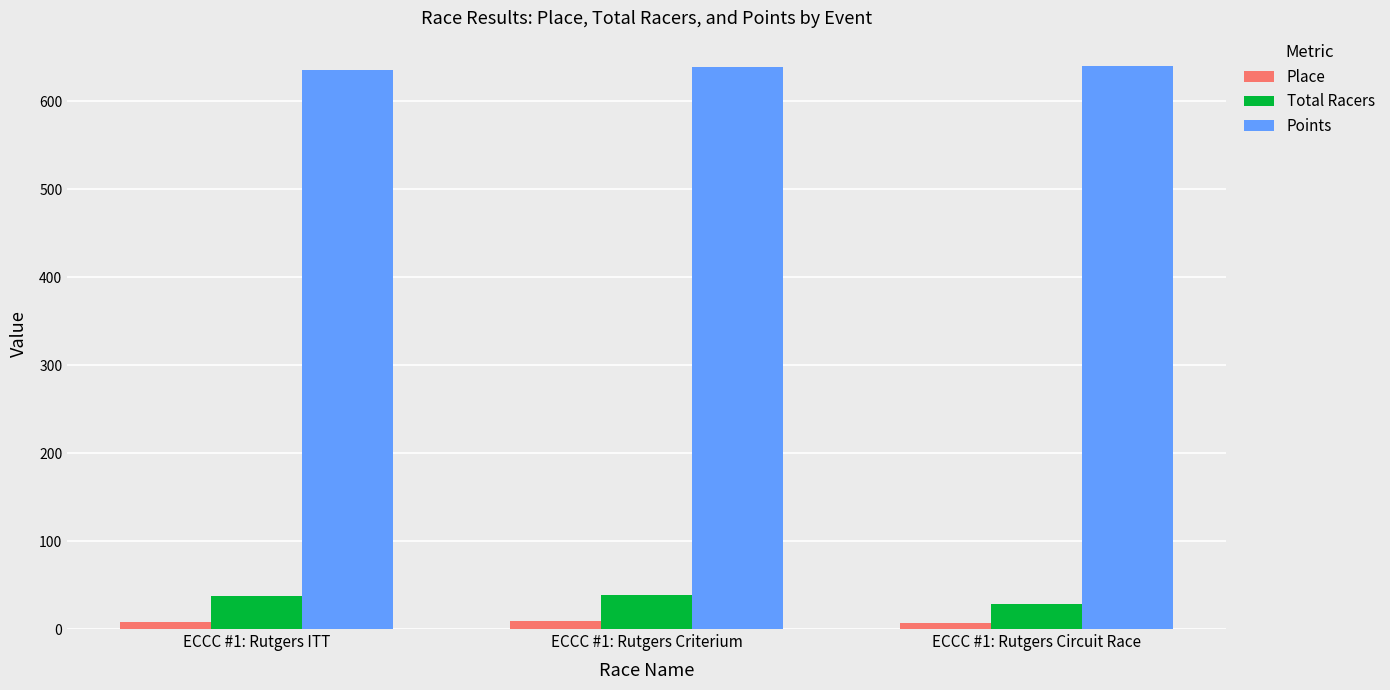

What is the maximum value shown in the chart?

640.0